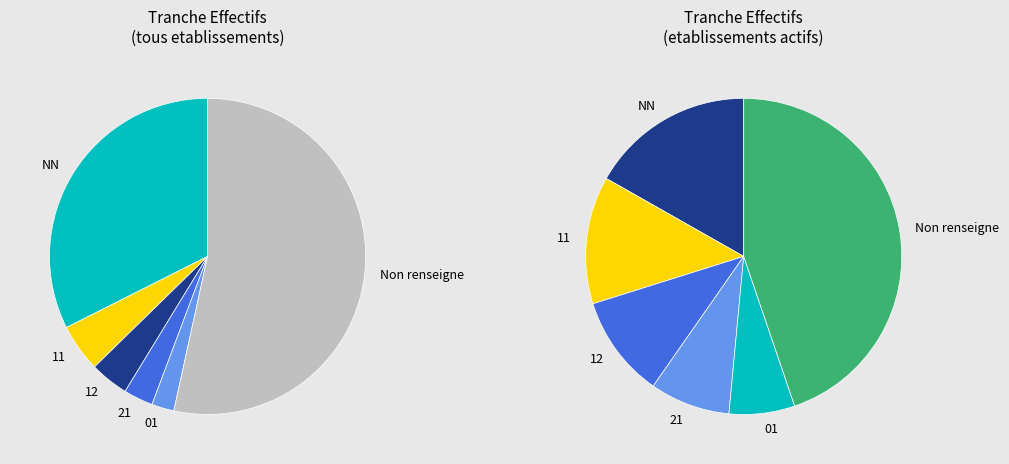

What percentage do  and 12 together represent?

57.4%